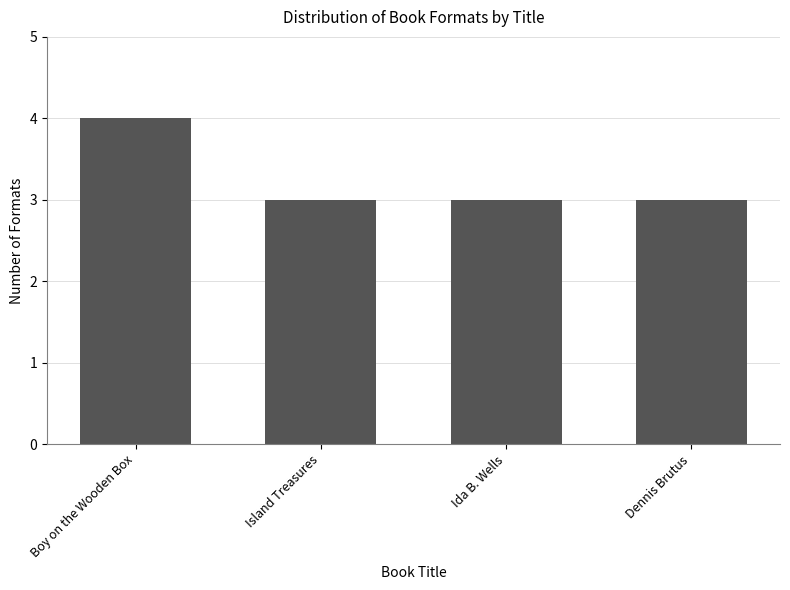

What is the sum of all values?

13